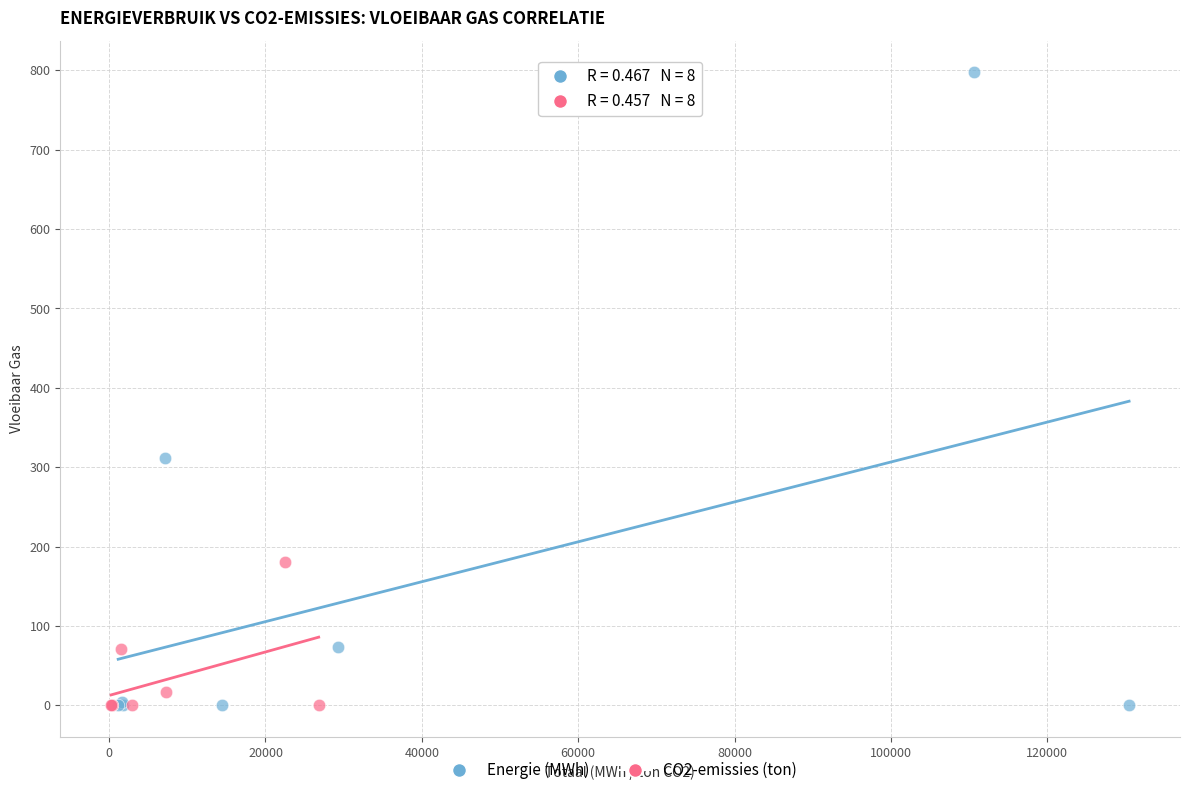

Which series contains the highest Y value?

Energie (MWh)